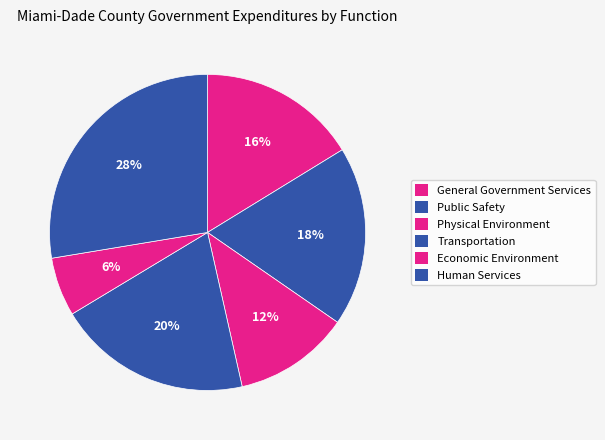

Count the number of slices in the pie.

6